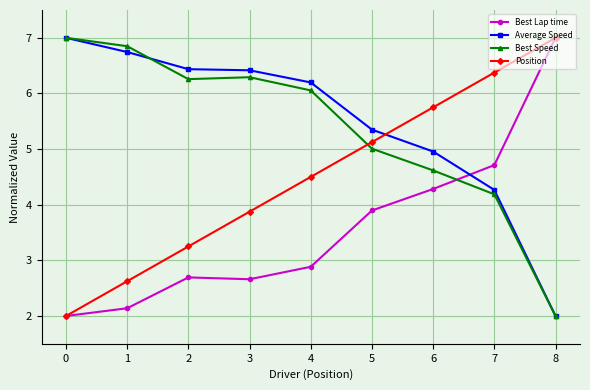

What are all the series names shown in the legend?

Best Lap time, Average Speed, Best Speed, Position